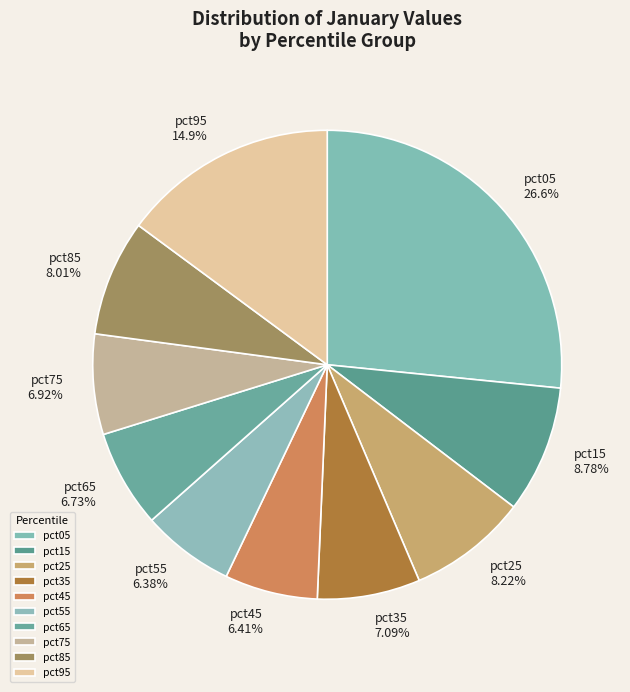

How many slices are in this pie chart?

10